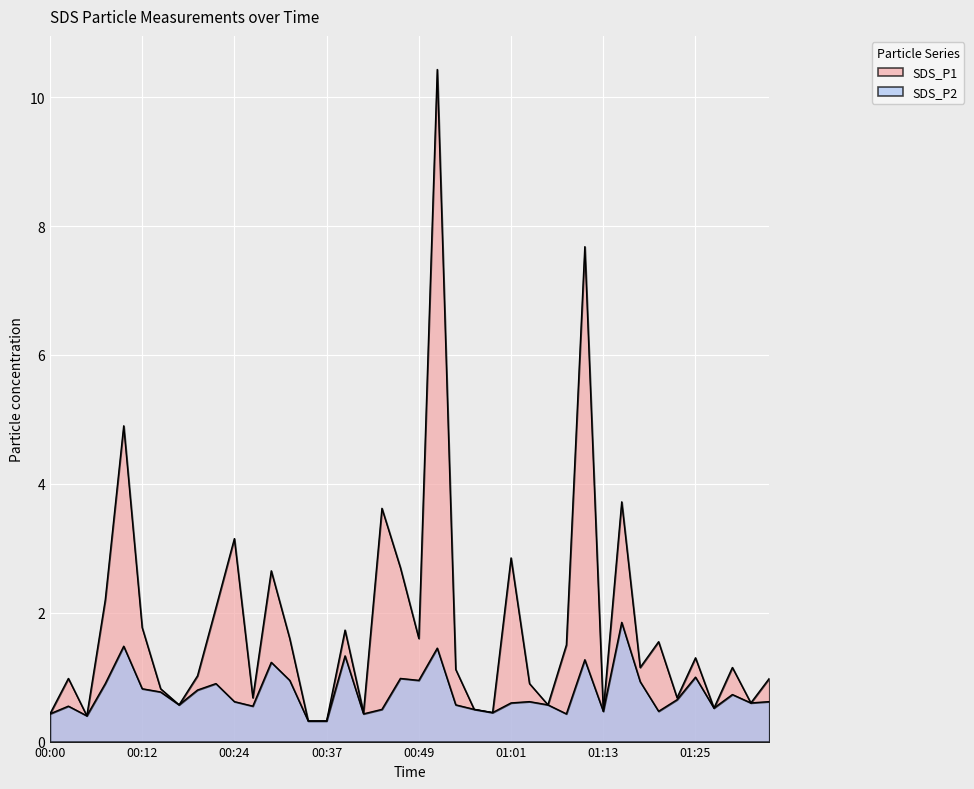

What is the difference between the maximum and minimum values in the SDS_P2 series?

1.5